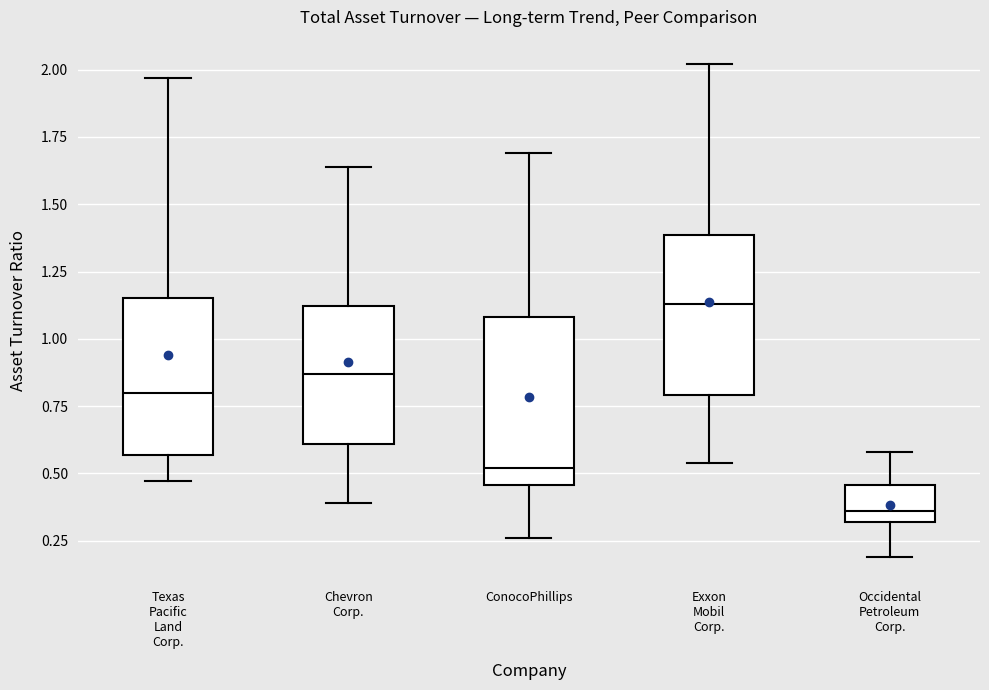

Which box's median line is the highest?

Exxon Mobil Corp.